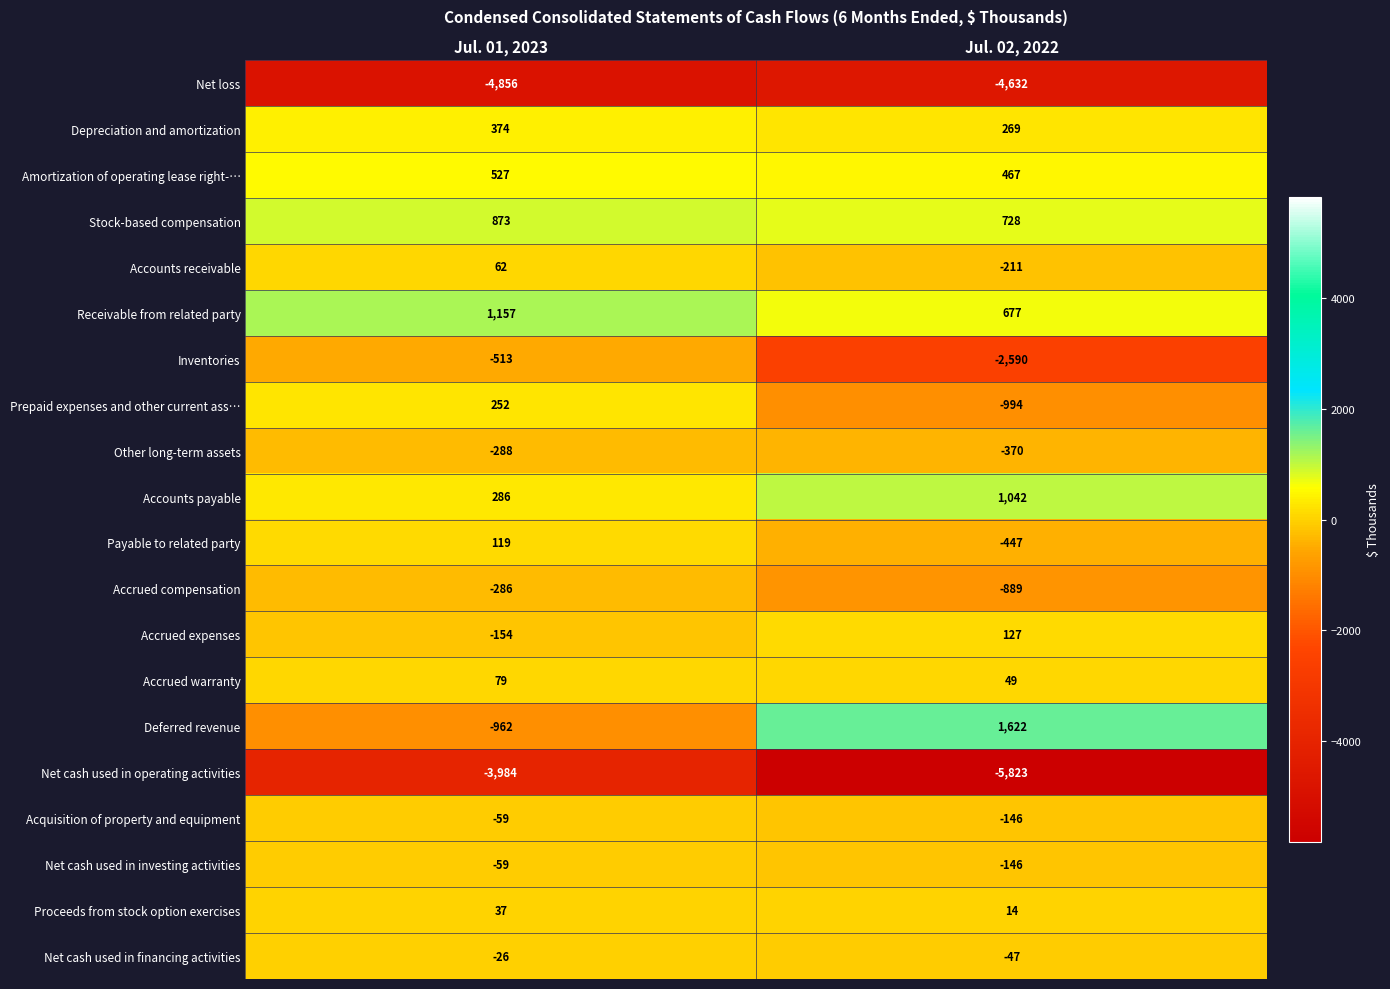

The value of Net loss at Jul. 02, 2022 is -4632. True or false?

True